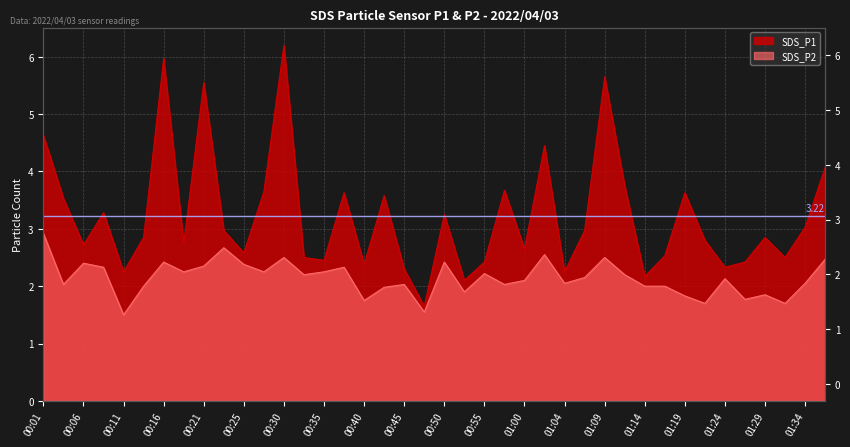

What is the average value of the SDS_P2 series?

2.1